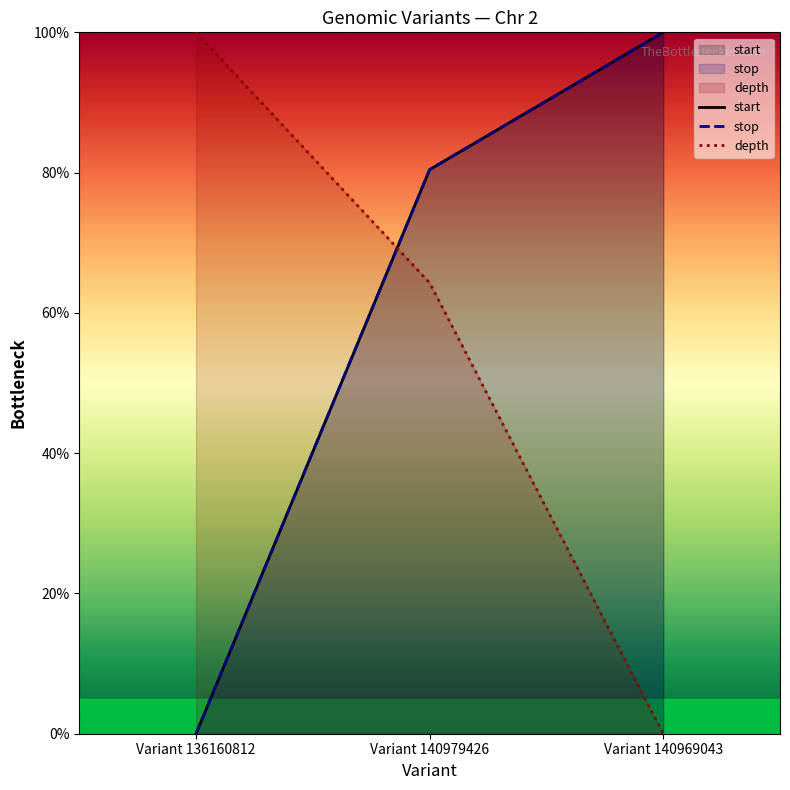

At how many categories does at least one series exceed 45?

3